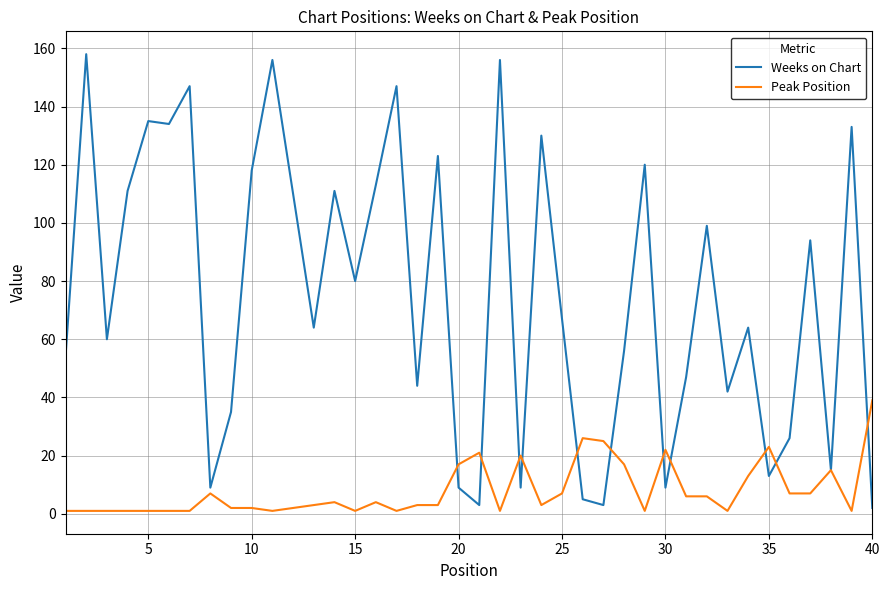

Which series has the widest spread of values?

Weeks on Chart